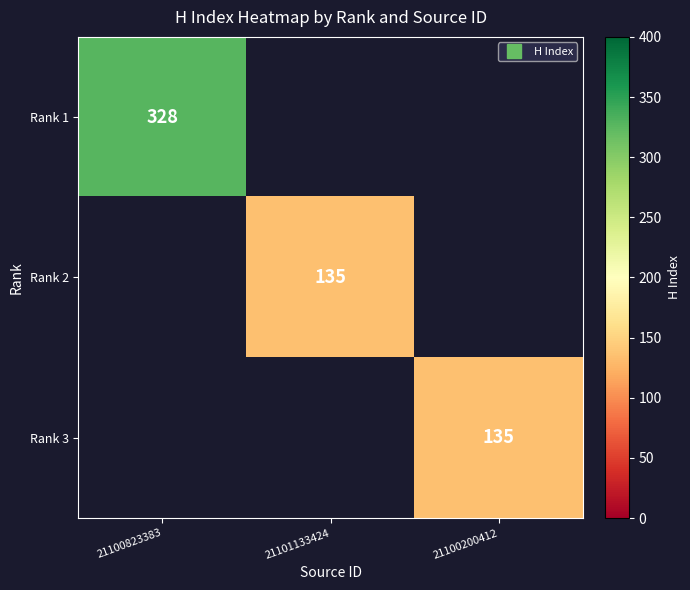

Where is Rank 1 nearest to the value 328?

21100823383